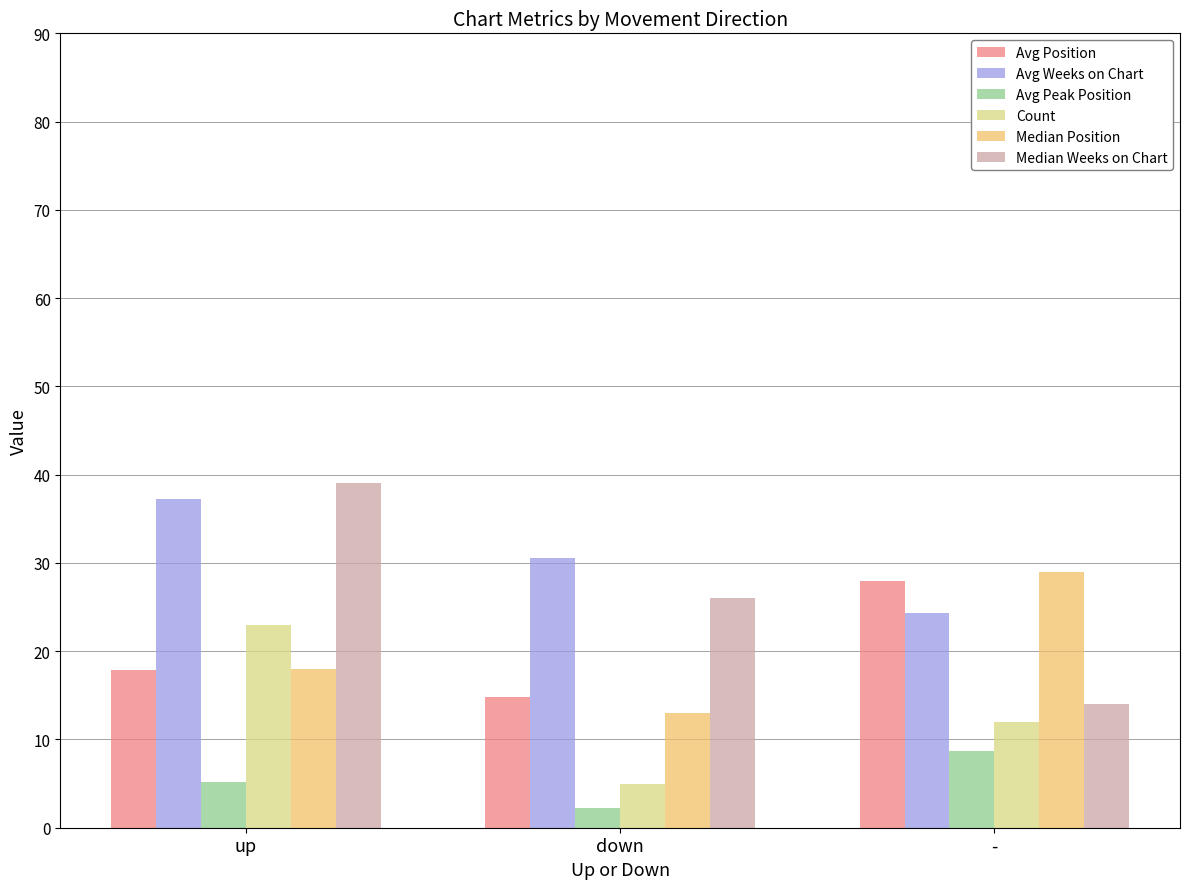

Reading right to left, transcribe all the data shown in this chart.

Avg Position: -=28.0	down=14.8	up=17.8
Avg Weeks on Chart: -=24.3	down=30.6	up=37.2
Avg Peak Position: -=8.7	down=2.2	up=5.2
Count: -=12.0	down=5.0	up=23.0
Median Position: -=29.0	down=13.0	up=18.0
Median Weeks on Chart: -=14.0	down=26.0	up=39.0